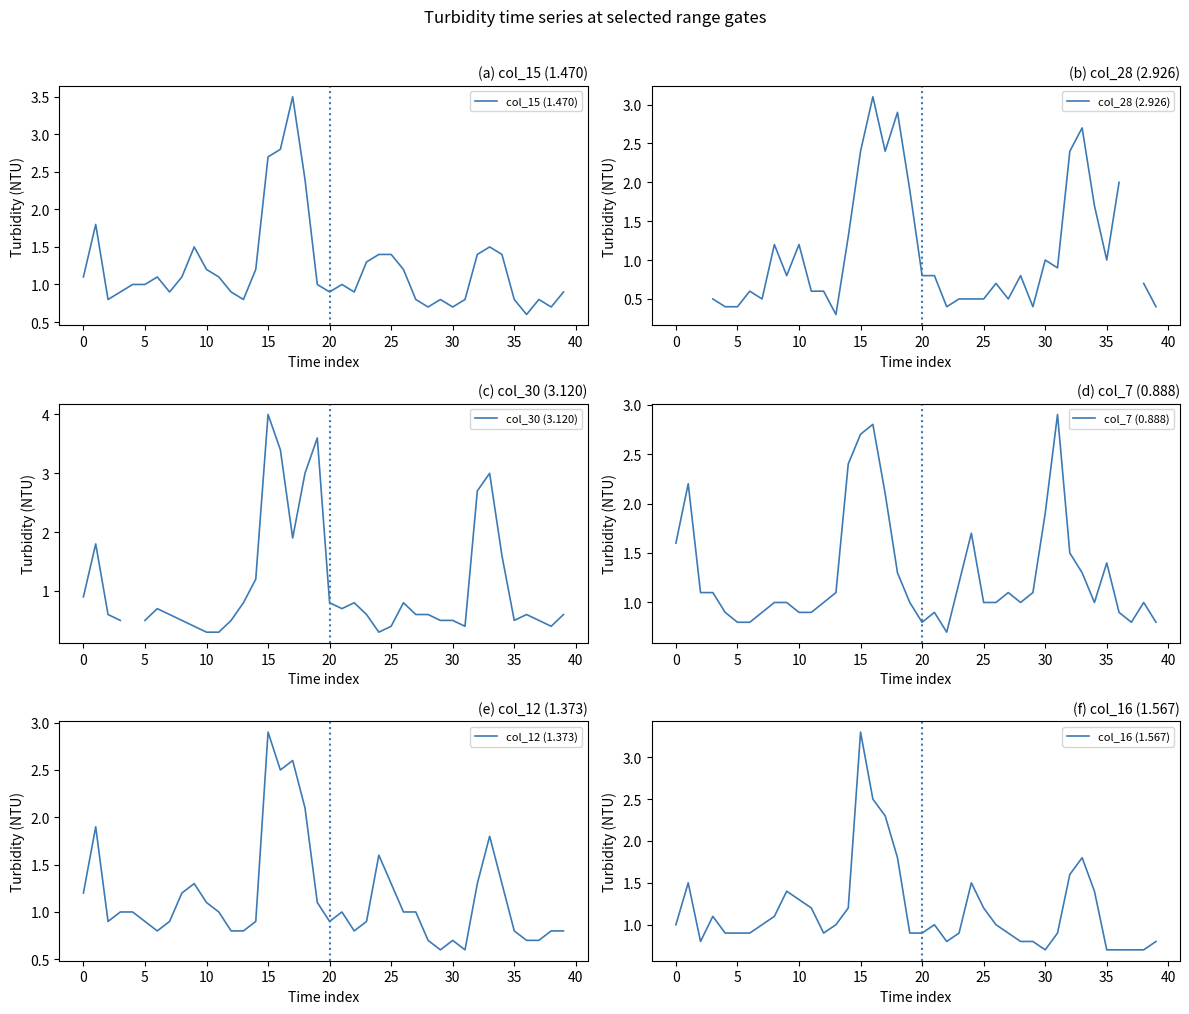

Between 12 and 37, which series saw the biggest shift?

col_16 (1.567)